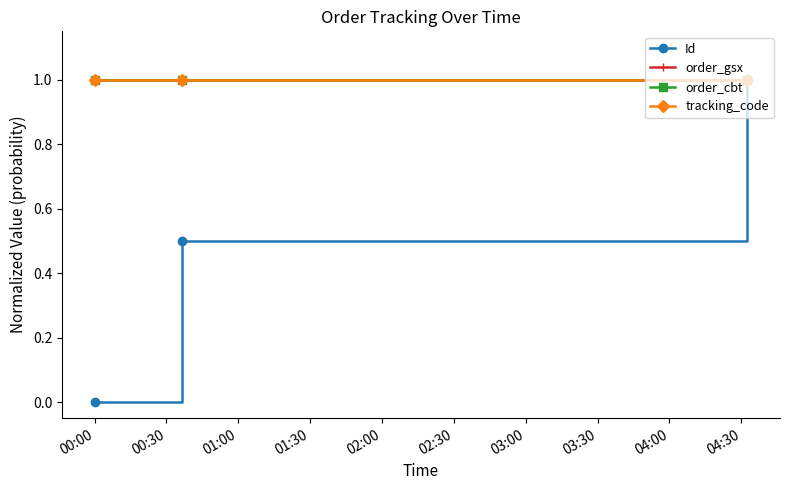

How many lines are shown in the chart?

4